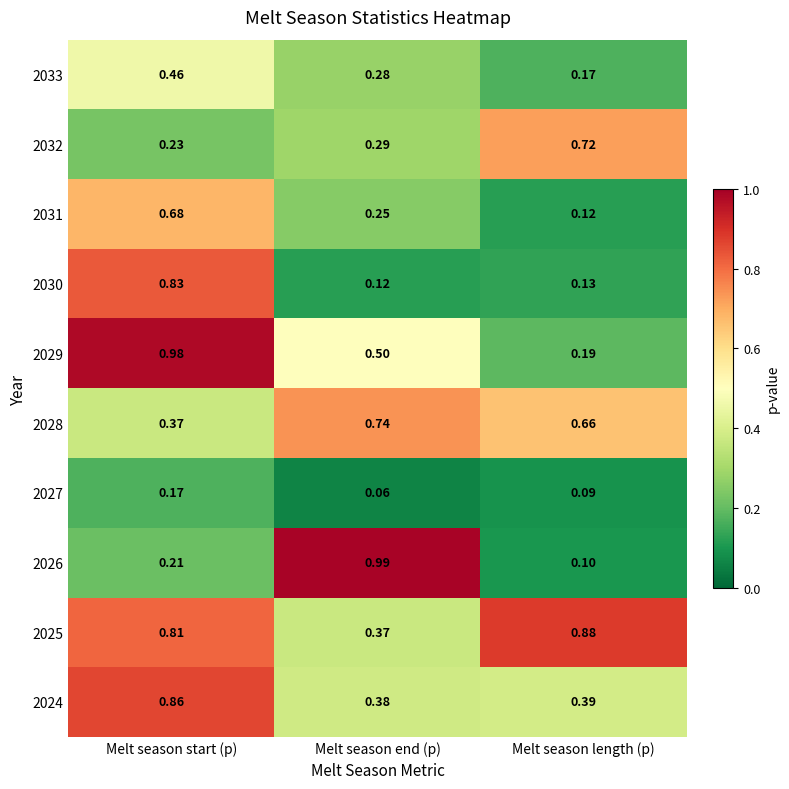

List the labels in order of 2027 value, largest first.

Melt season start (p), Melt season length (p), Melt season end (p)